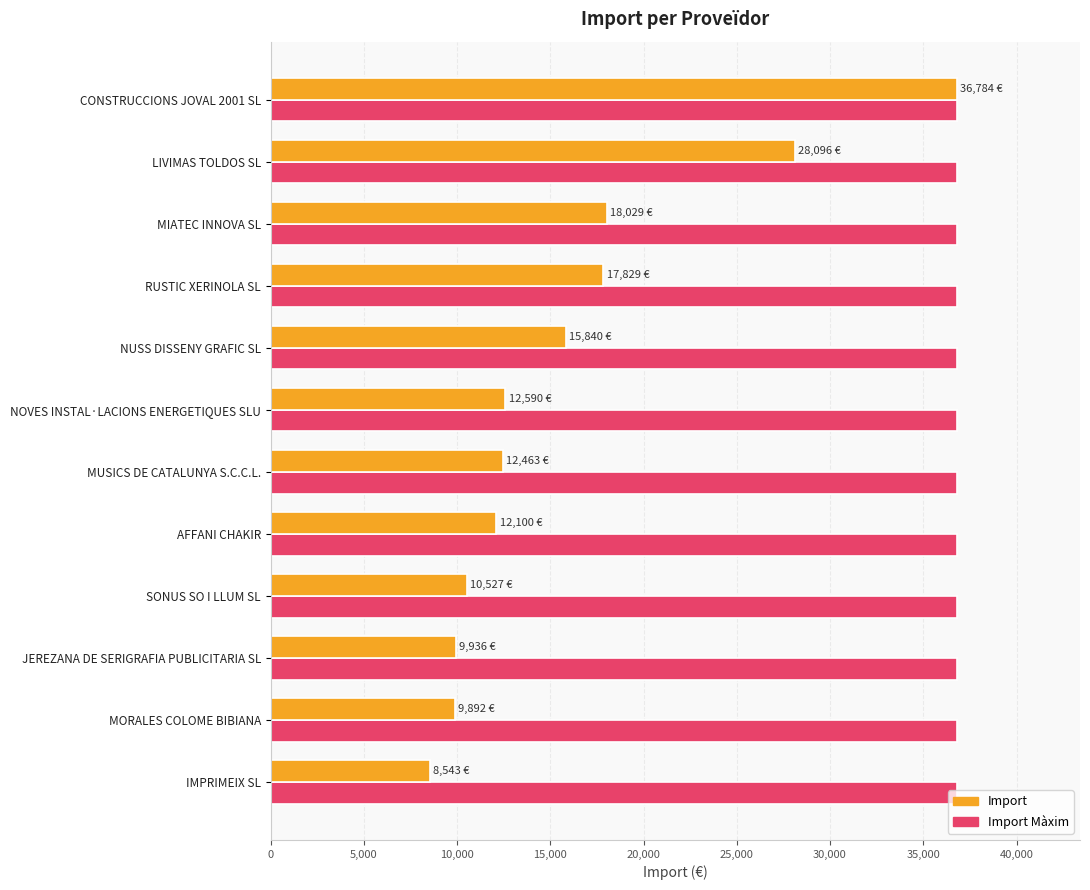

At which category is the sum across all series the highest?

CONSTRUCCIONS JOVAL 2001 SL